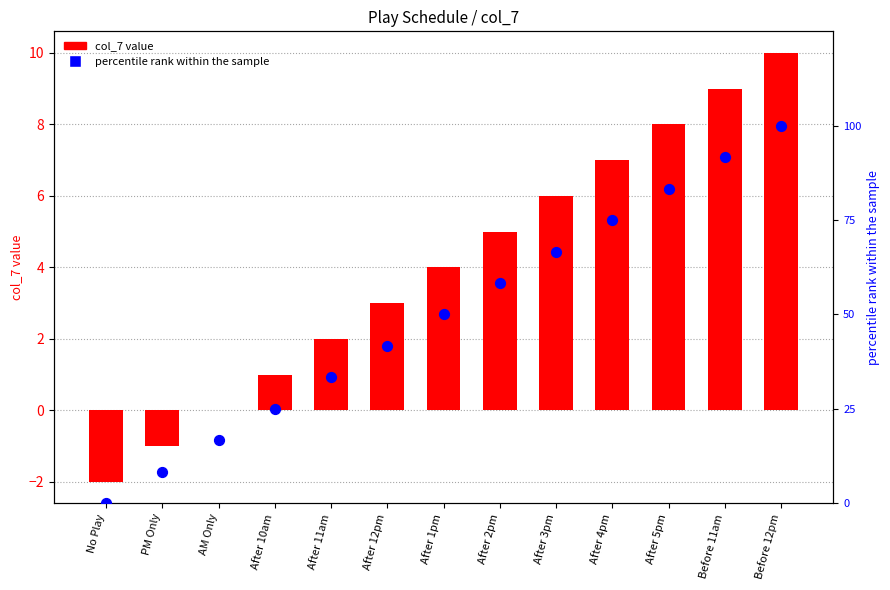

At which category is the sum across all series the highest?

Before 12pm